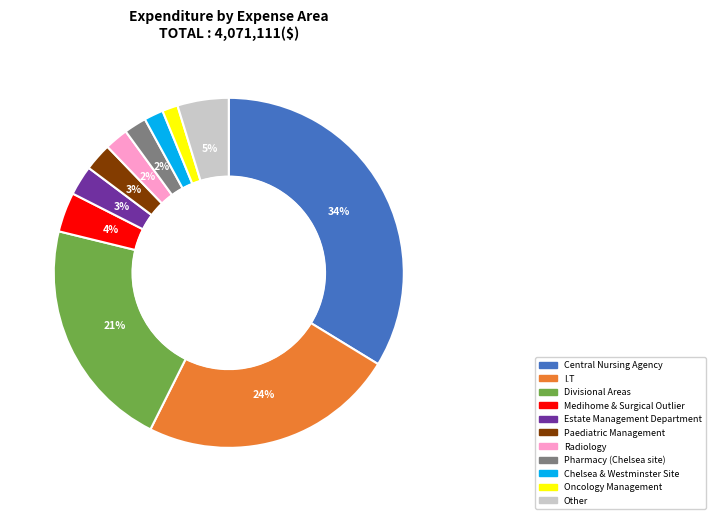

Between Pharmacy (Chelsea site) and Other, which is larger?

Other